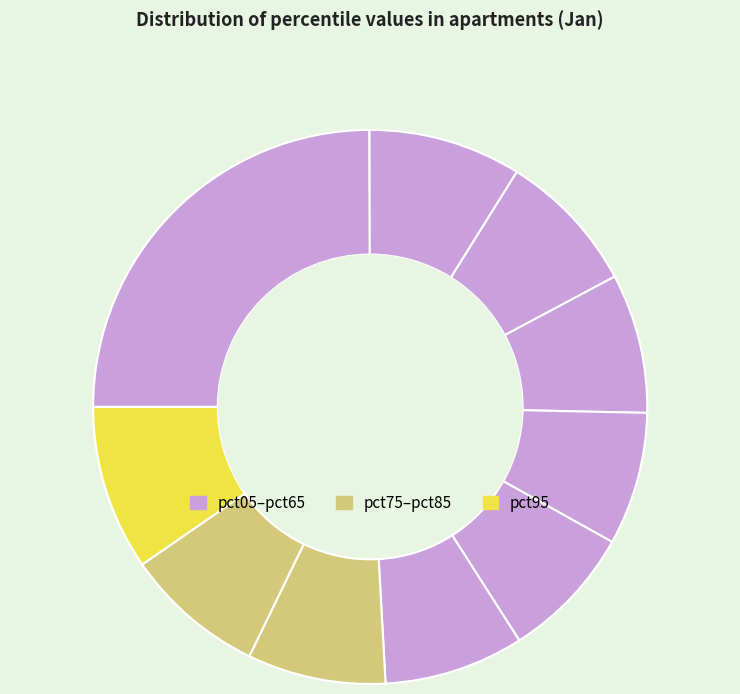

Count the number of slices in the pie.

10